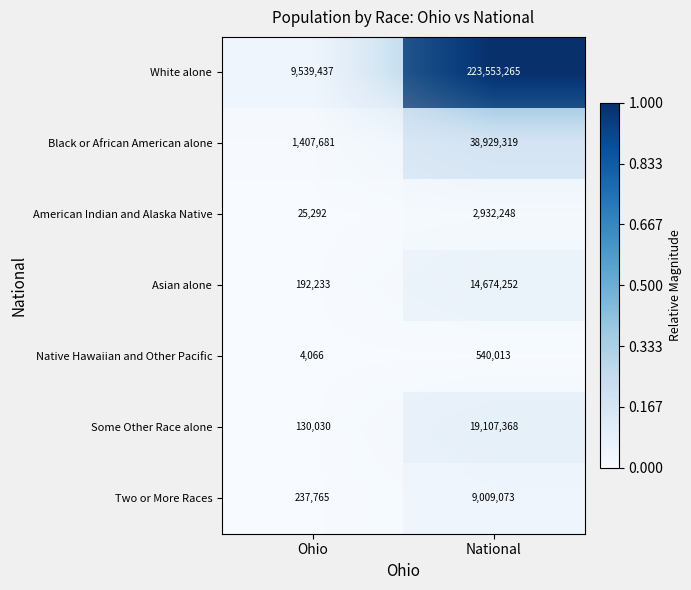

True or false: White alone has a value of 0.0 at Ohio.

False